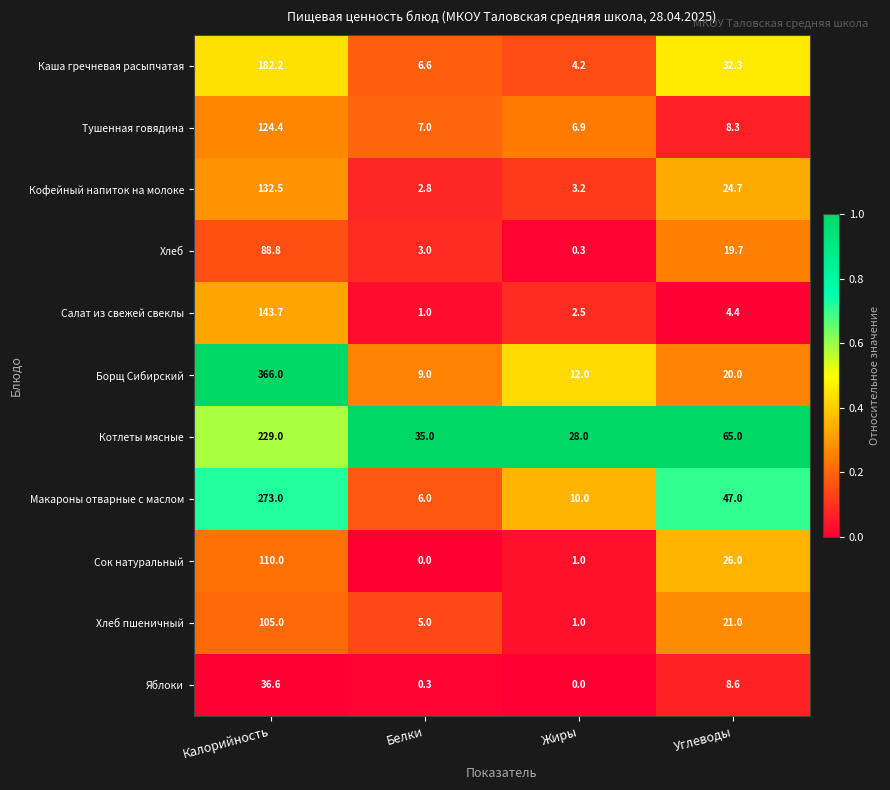

At which label does Тушенная говядина first exceed 8?

Калорийность